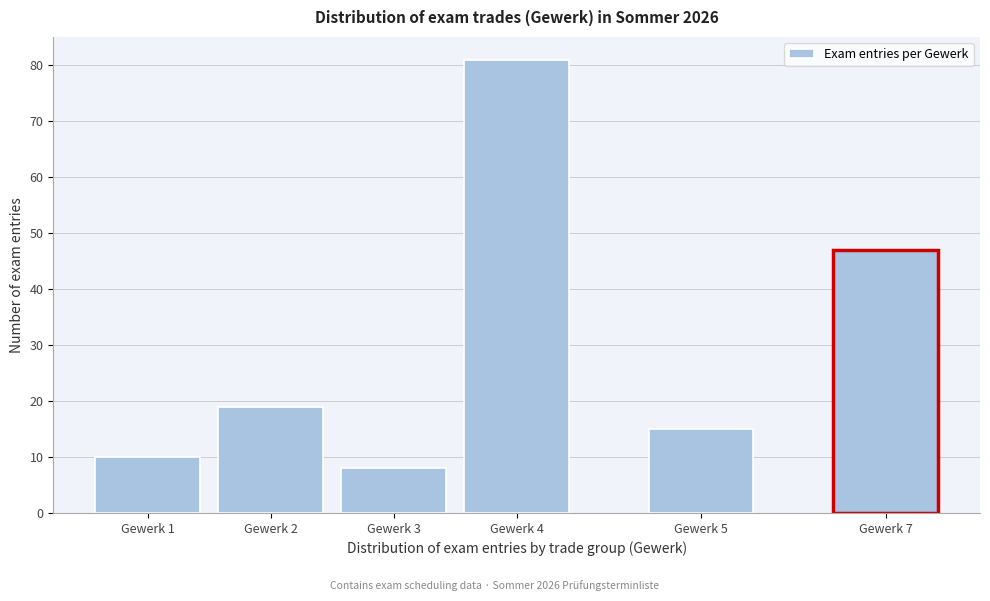

Reading right to left, extract all data points from this chart.

Gewerk 7=47	Gewerk 5=15	Gewerk 4=81	Gewerk 3=8	Gewerk 2=19	Gewerk 1=10